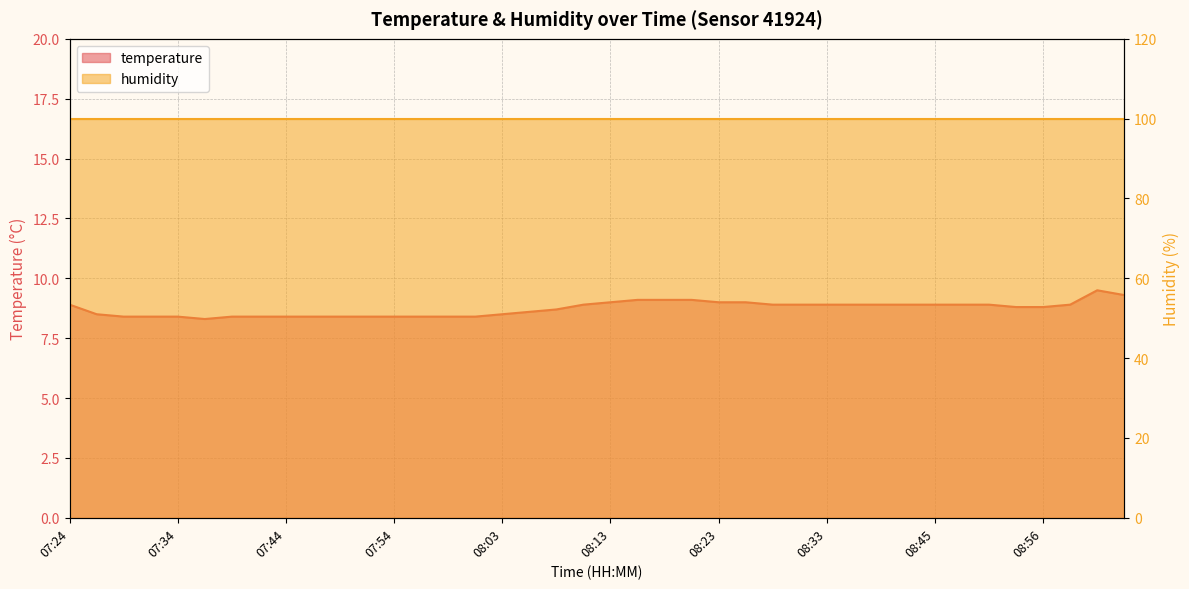

What is the difference between the maximum and second lowest values?

1.1